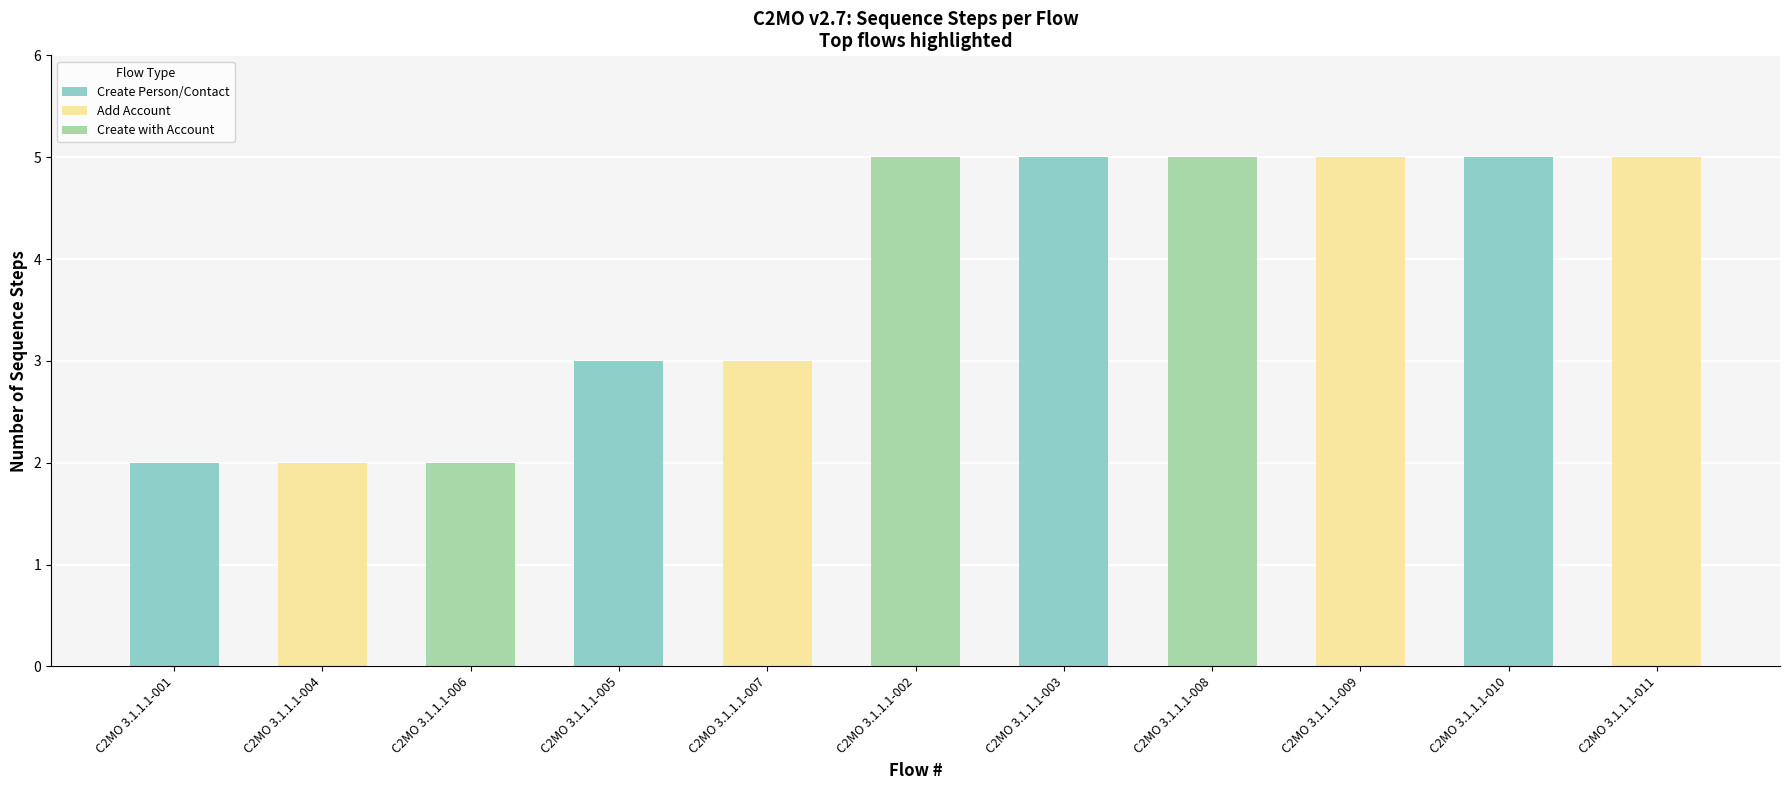

What is the difference between the second highest and second lowest values?

3